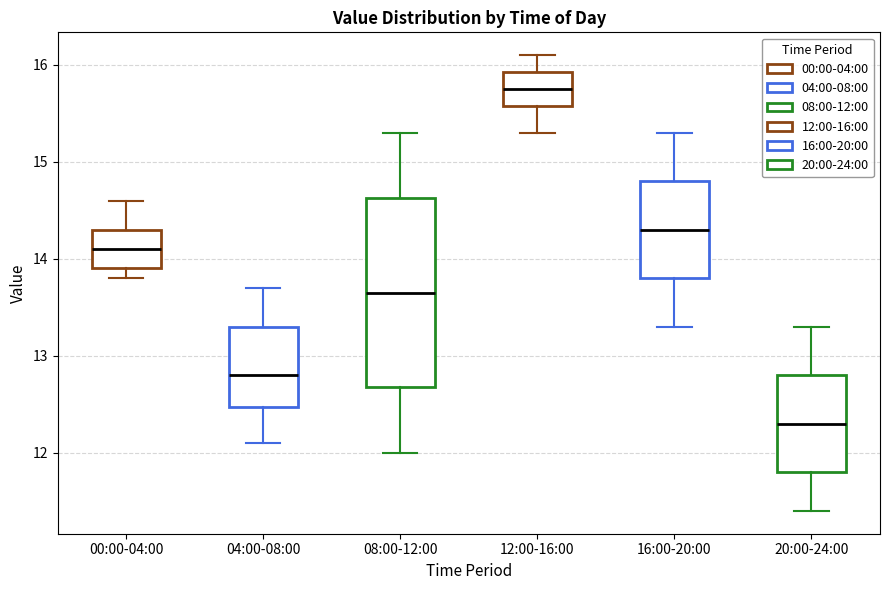

Reading left to right, read every box against the y-axis: the position of its median line, the range the box covers, and the ends of its whiskers. The values are not printed on the chart, so give them approximately, as read against the axis.

00:00-04:00: median 14.1, box 13.9 to 14.3, whiskers 13.8 to 14.6
04:00-08:00: median 12.8, box 12.5 to 13.3, whiskers 12.1 to 13.7
08:00-12:00: median 13.7, box 12.7 to 14.6, whiskers 12.0 to 15.3
12:00-16:00: median 15.8, box 15.6 to 15.9, whiskers 15.3 to 16.1
16:00-20:00: median 14.3, box 13.8 to 14.8, whiskers 13.3 to 15.3
20:00-24:00: median 12.3, box 11.8 to 12.8, whiskers 11.4 to 13.3